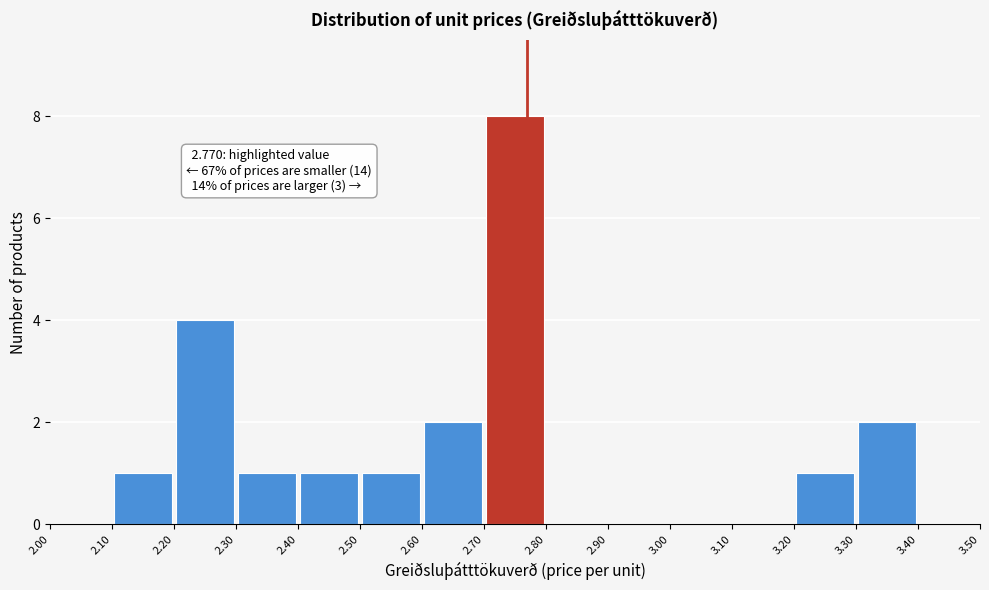

Over which range of the x-axis is the bar tallest?

2.70 to 2.80